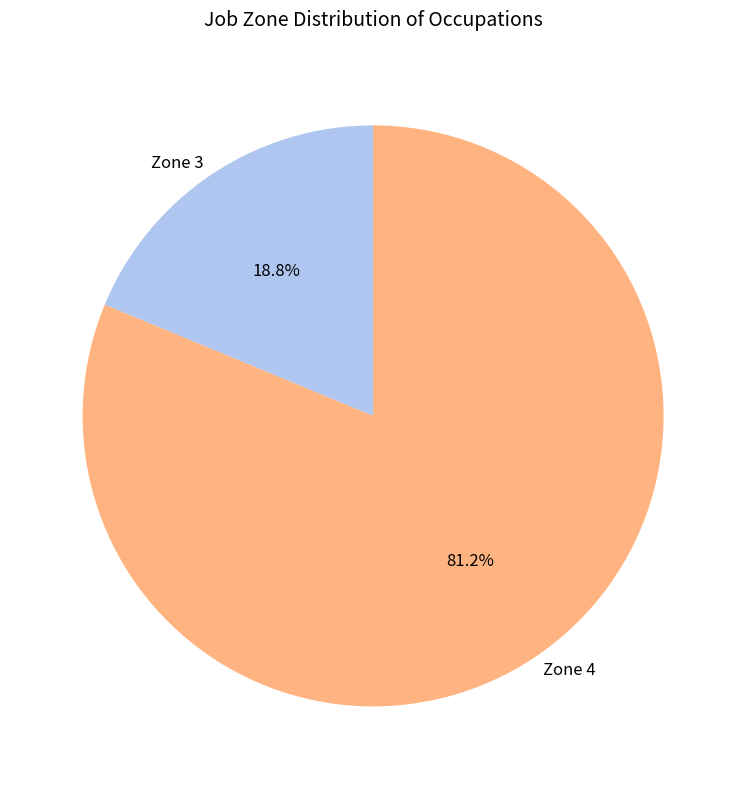

Rank the categories by value from lowest to highest.

Zone 3, Zone 4